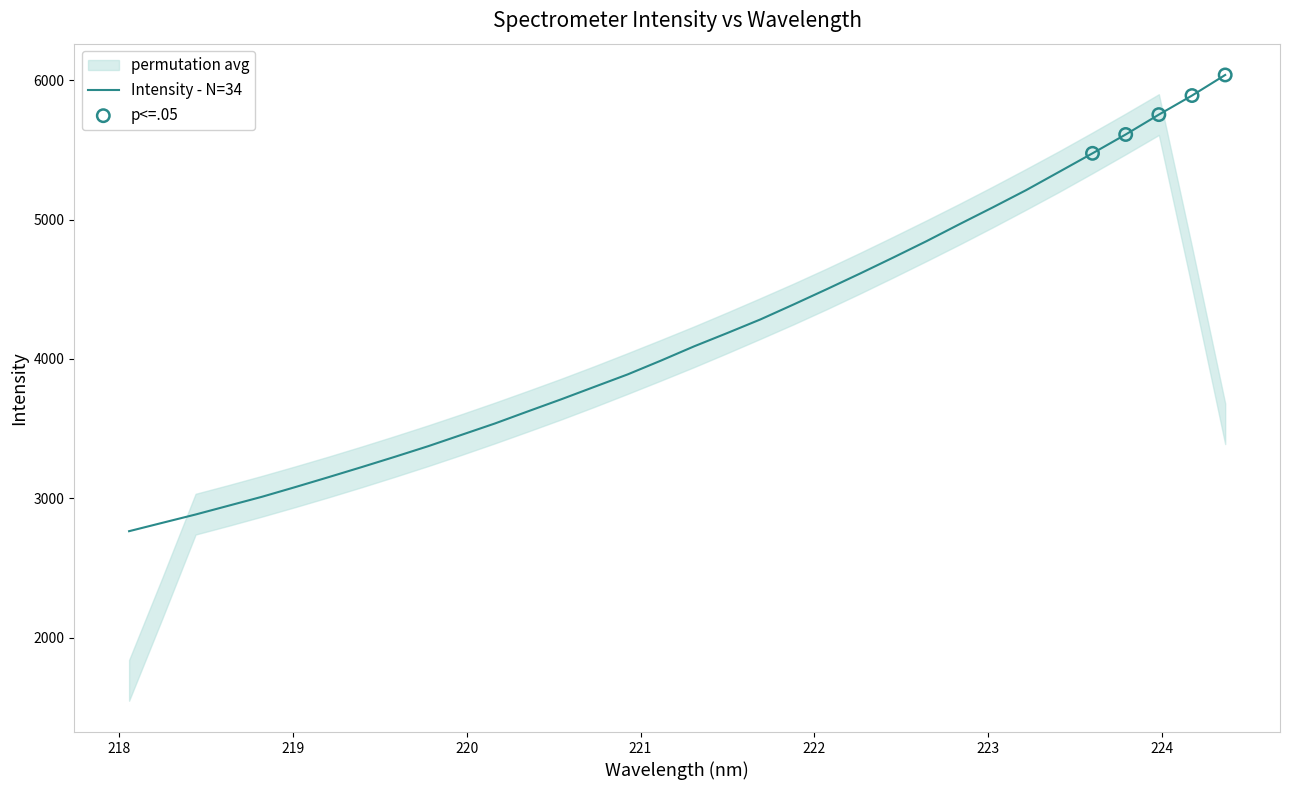

Which has a higher value, 218.6332 or 219.3979?

219.3979